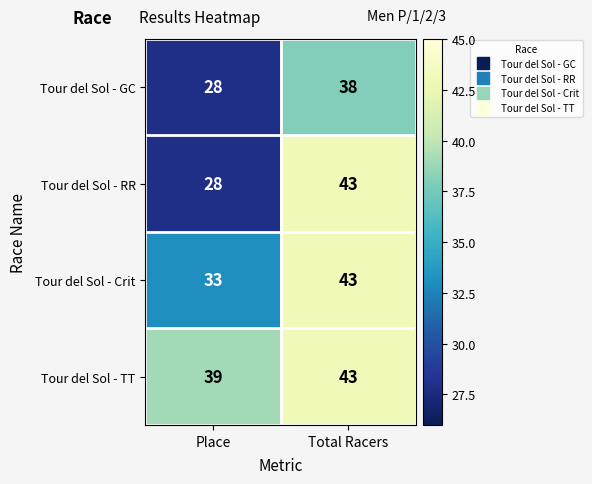

At how many categories does at least one series exceed 37?

2